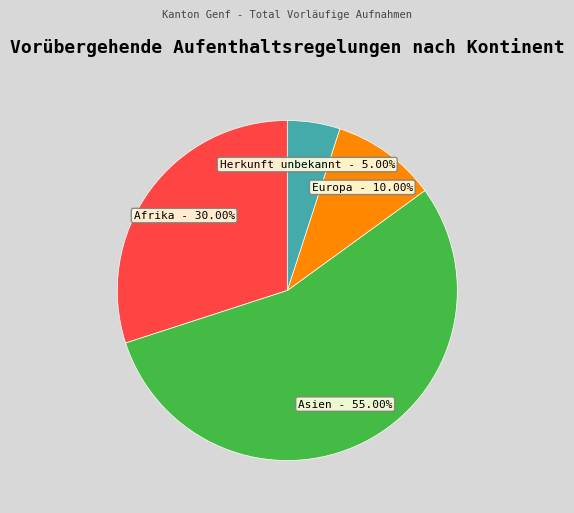

Count the number of slices in the pie.

4